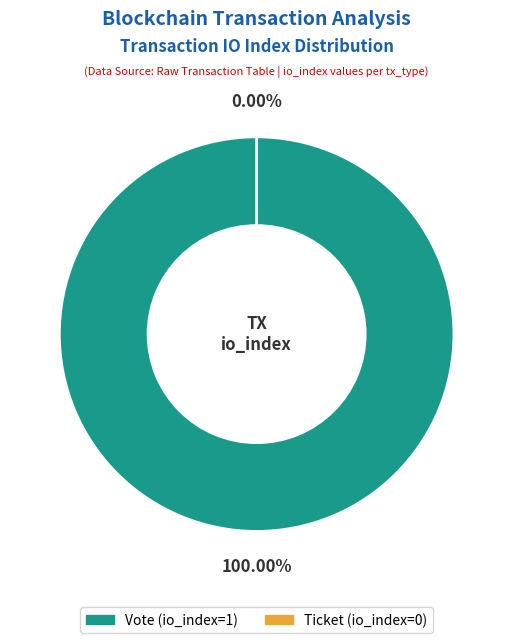

What portion of the pie excludes Ticket (io_index=0)?

100.0%